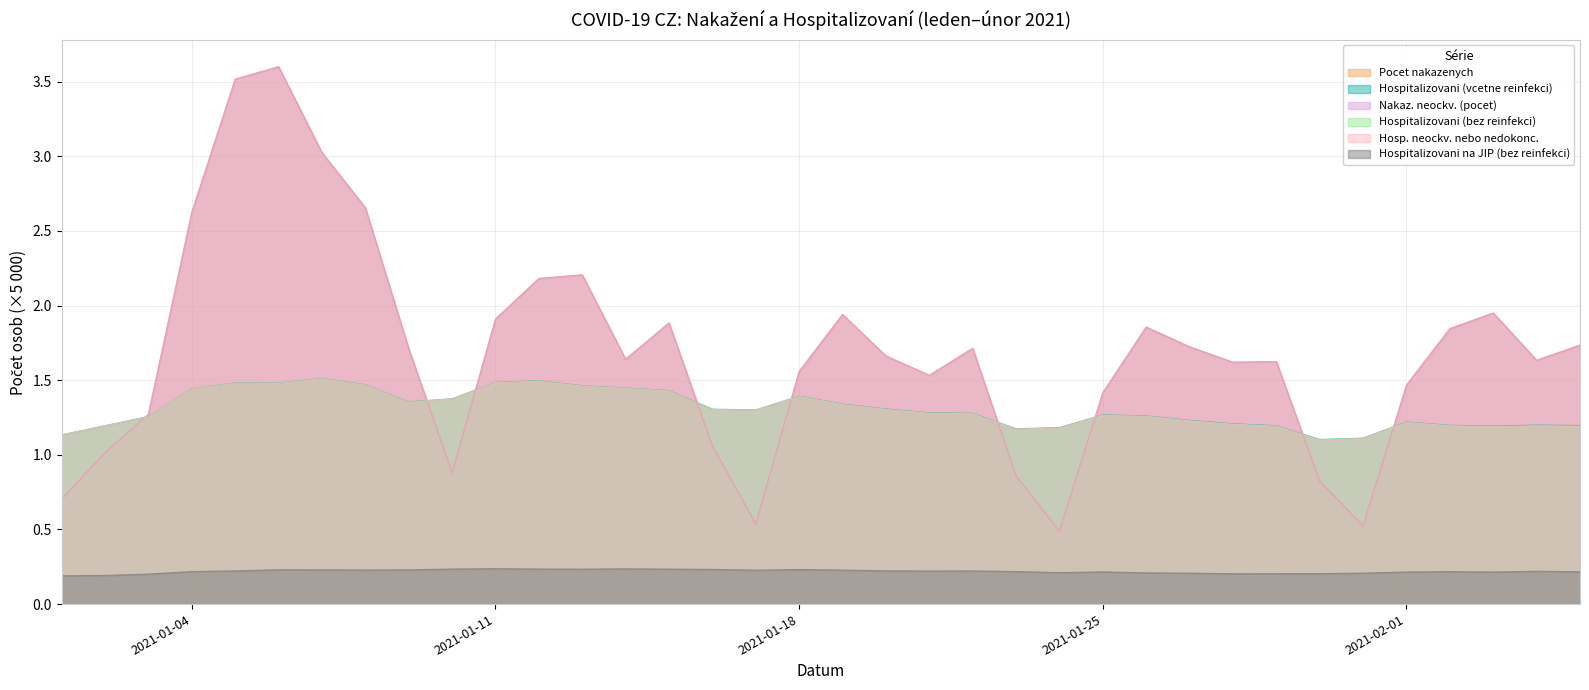

What is the total value across all series at 2021-01-11?

8.5